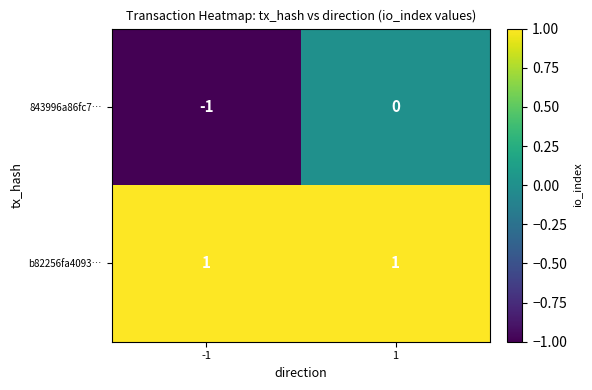

Rank the series by their maximum value, from lowest to highest.

843996a86fc7…, b82256fa4093…